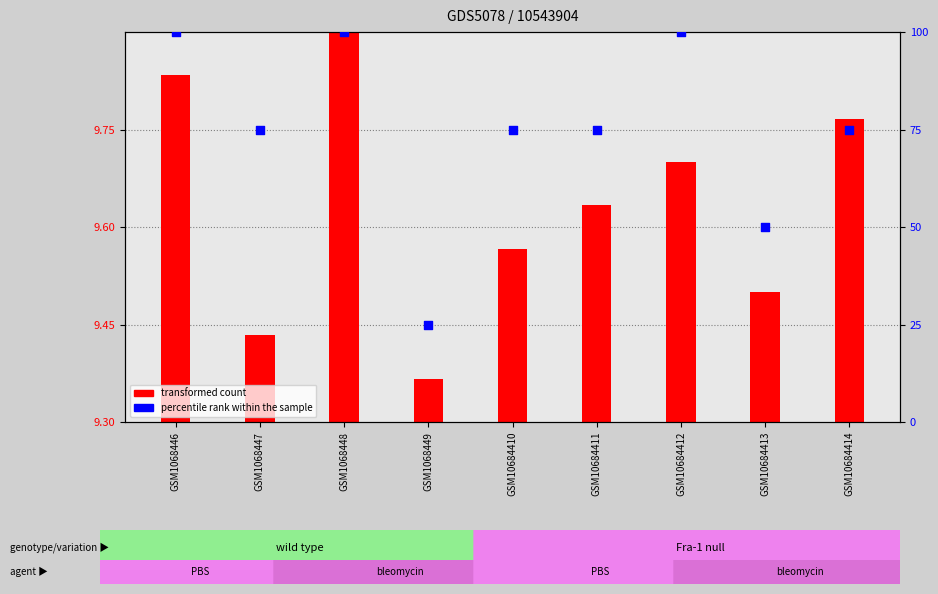

What are all the series names shown in the legend?

transformed count, percentile rank within the sample